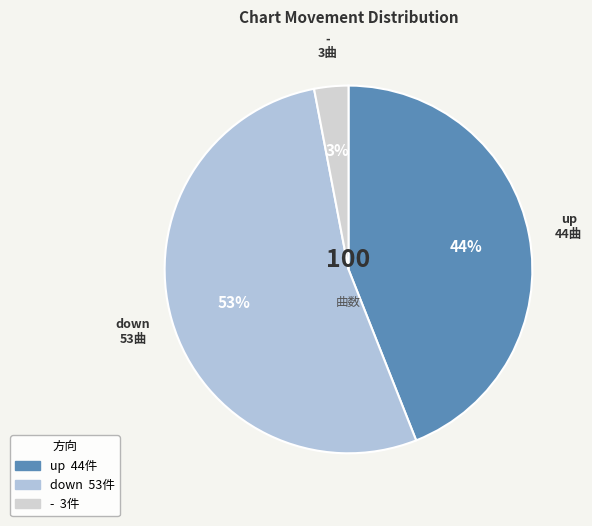

What is the ratio of the value at down to the value at up?

1.2